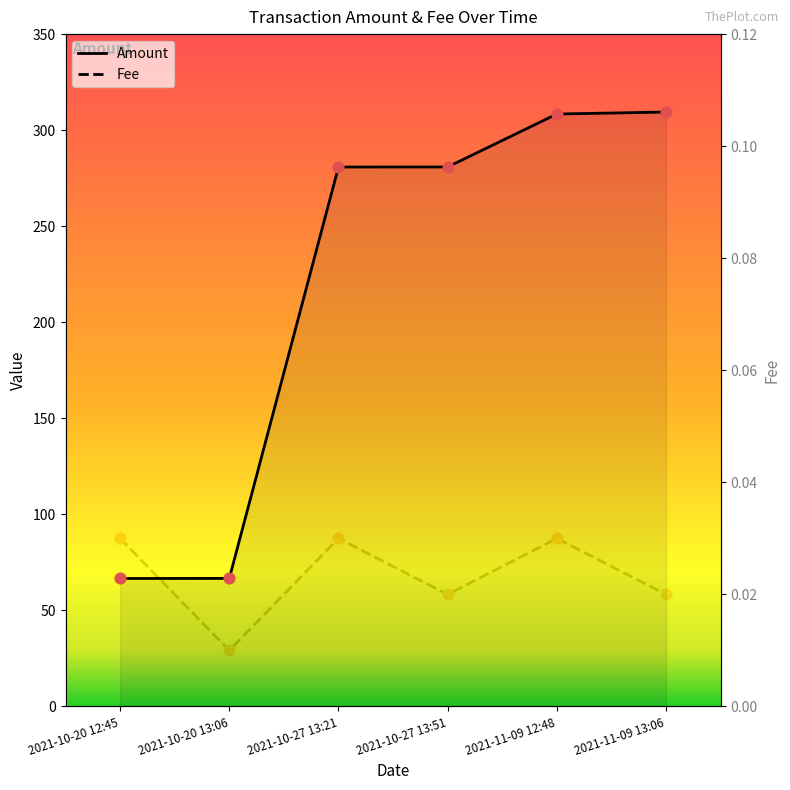

Is the value of Fee at 2021-10-20 13:06 greater than the value of Amount at 2021-11-09 12:48?

No